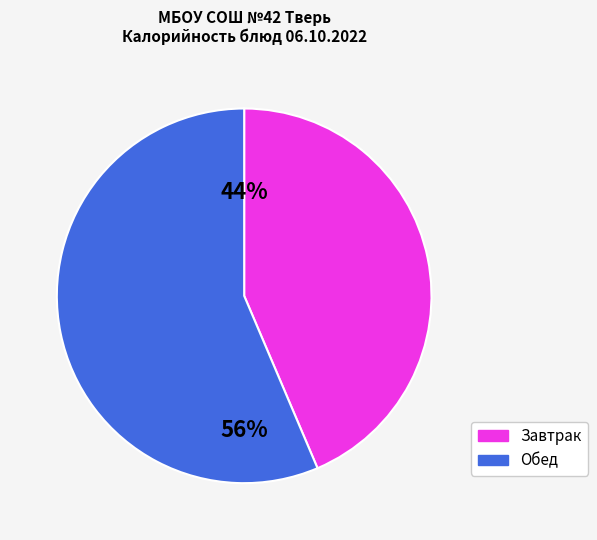

Is there any slice that represents more than half of the pie?

Yes